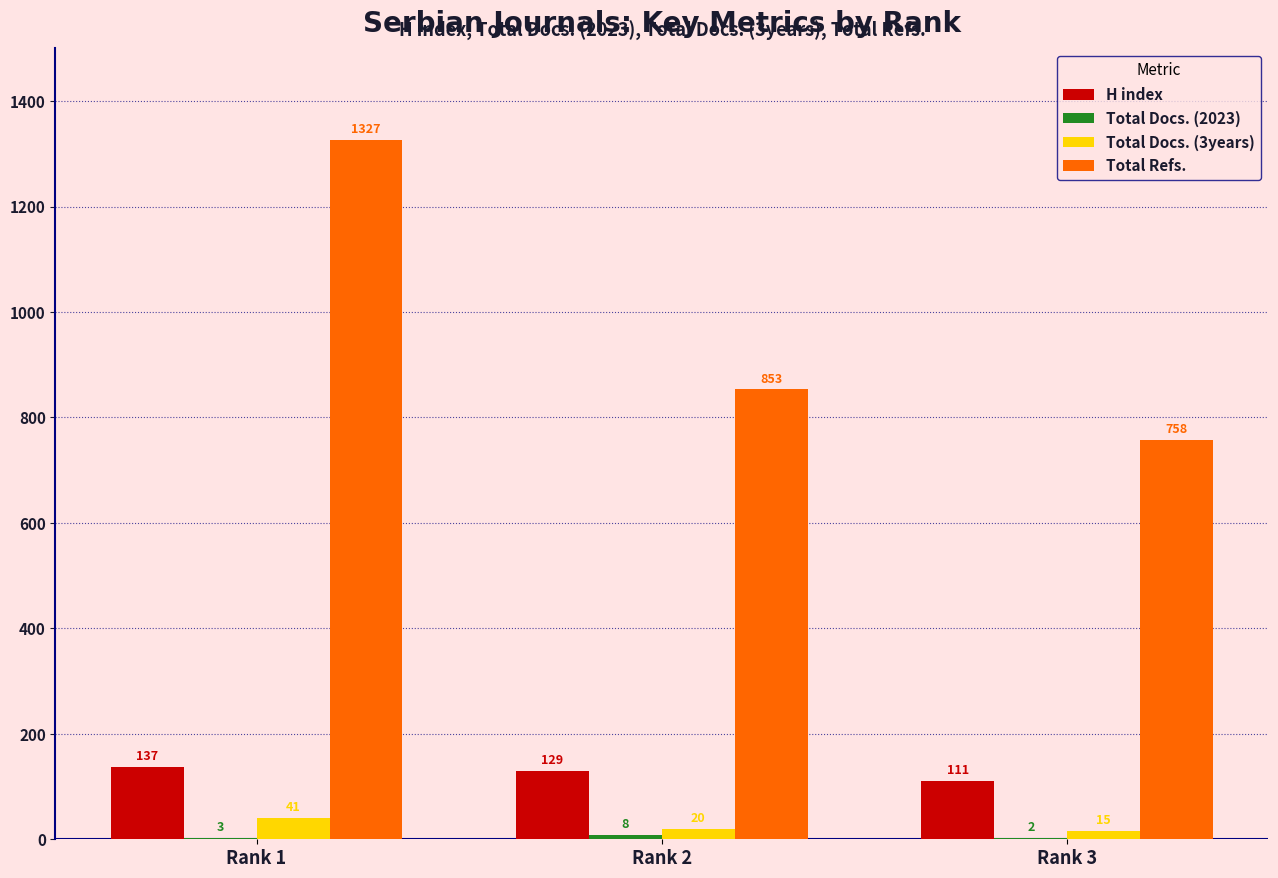

What is the maximum value for H index?

137